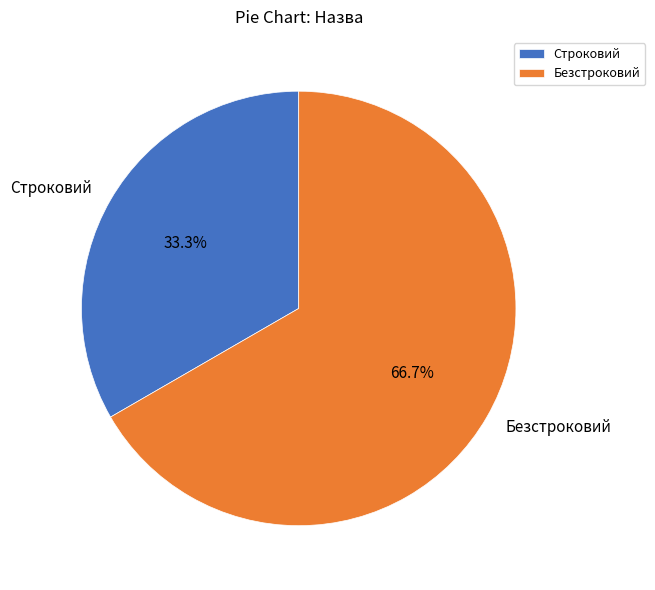

Combined, do Безстроковий and Строковий account for over 50%?

Yes